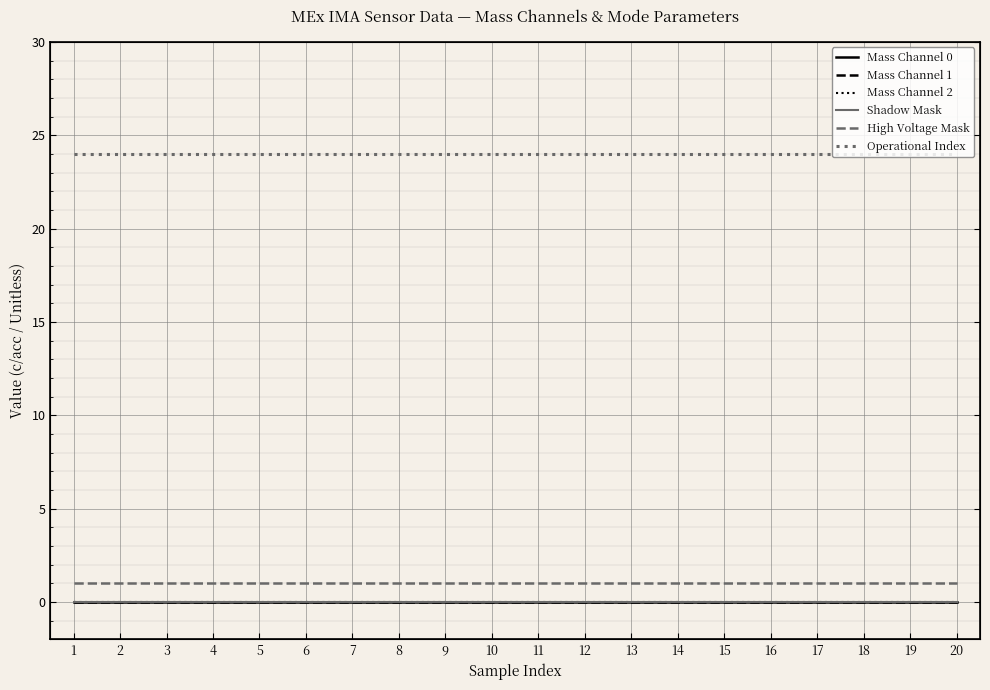

True or false: Shadow Mask and Mass Channel 0 intersect in this chart.

False